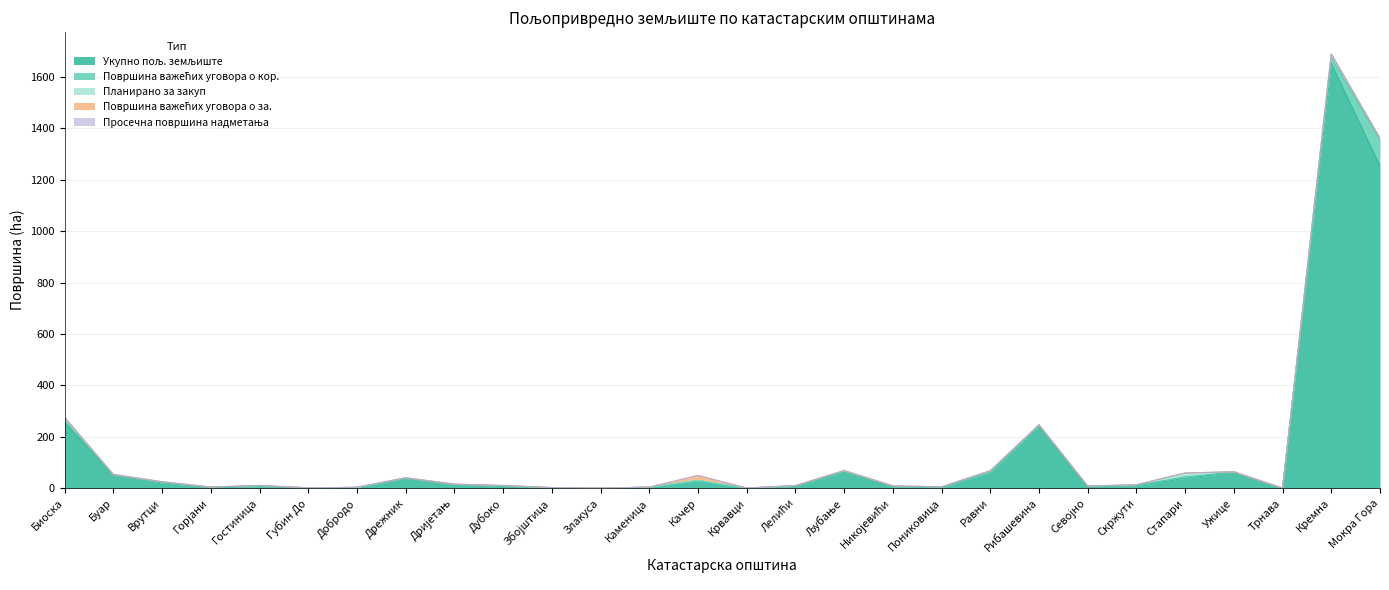

The Укупно пољ. земљиште series shows 243.0 at Рибашевина. True or false?

True